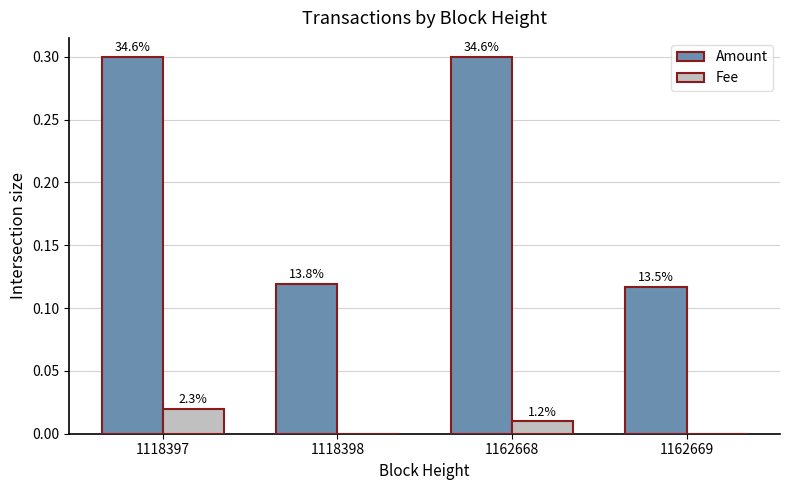

What are all the series names shown in the legend?

Amount, Fee